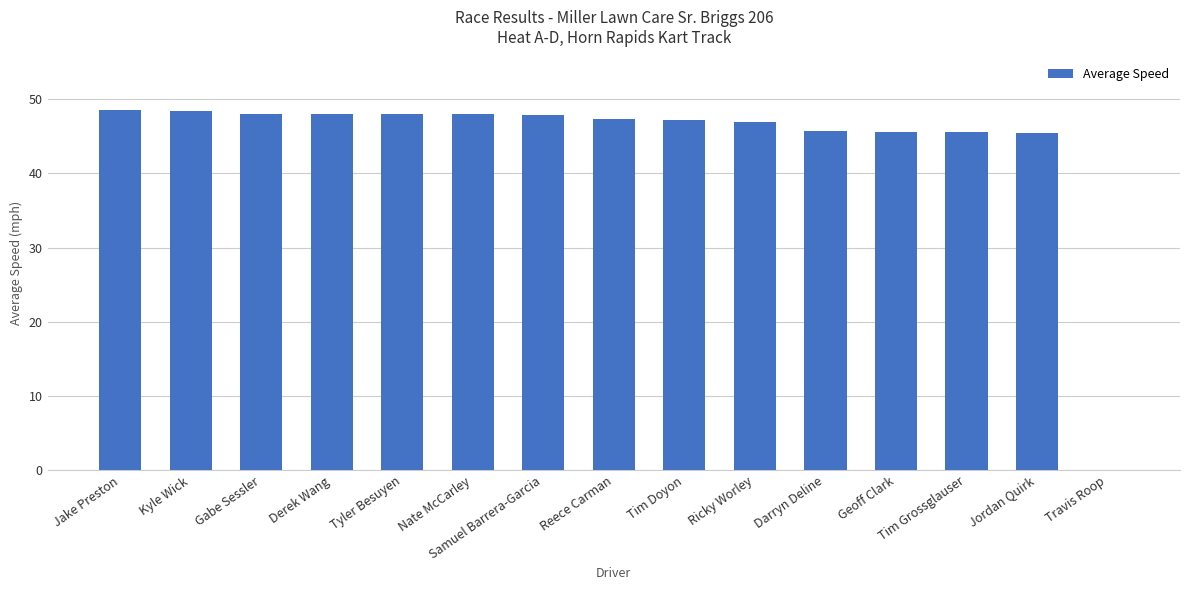

At which label does the data first exceed 47?

Jake Preston